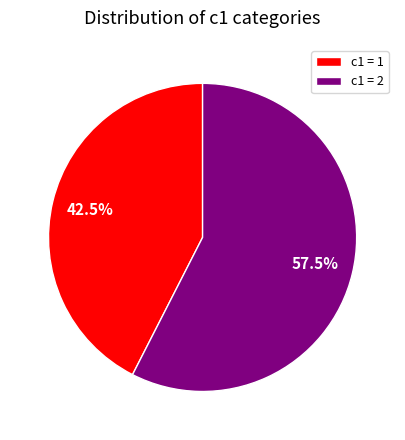

What percentage do c1 = 2 and c1 = 1 together represent?

100.0%